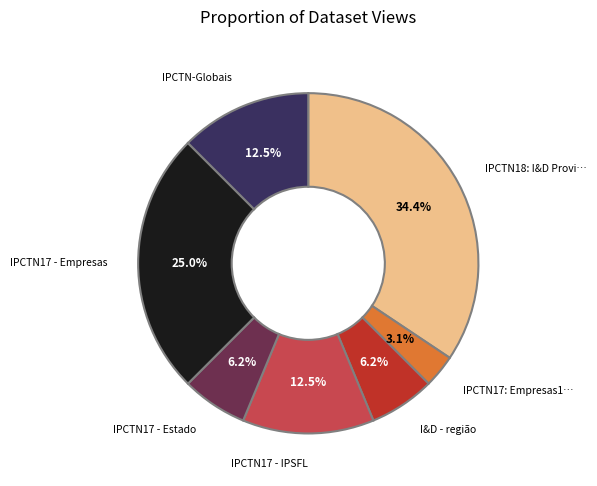

Is there any slice that represents more than half of the pie?

No